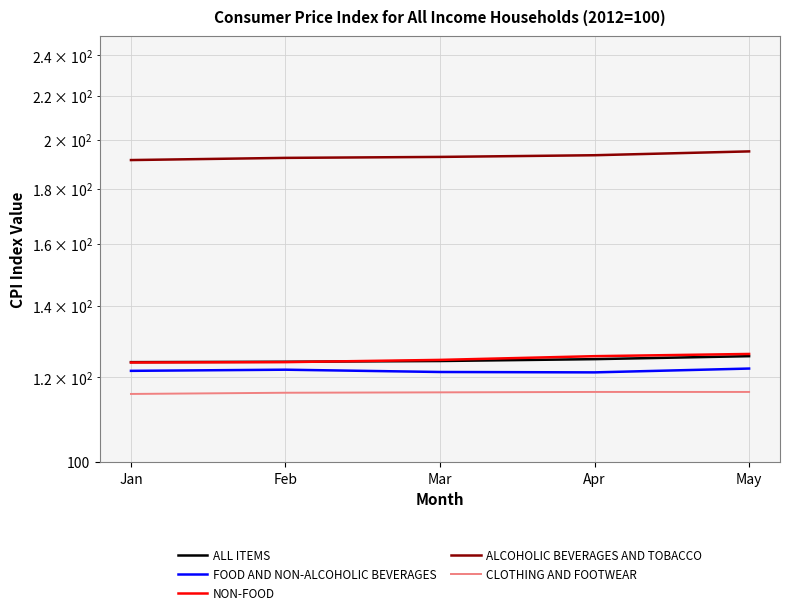

The value of ALL ITEMS at Jan is 165.5. True or false?

False